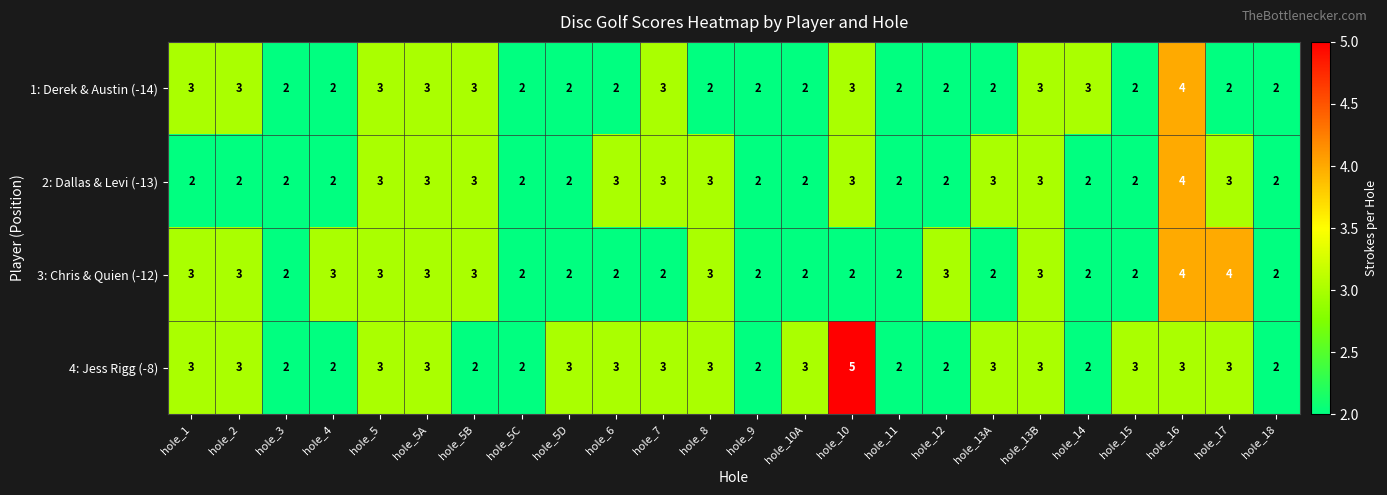

Which series has the largest total across all categories?

4: Jess Rigg (-8)